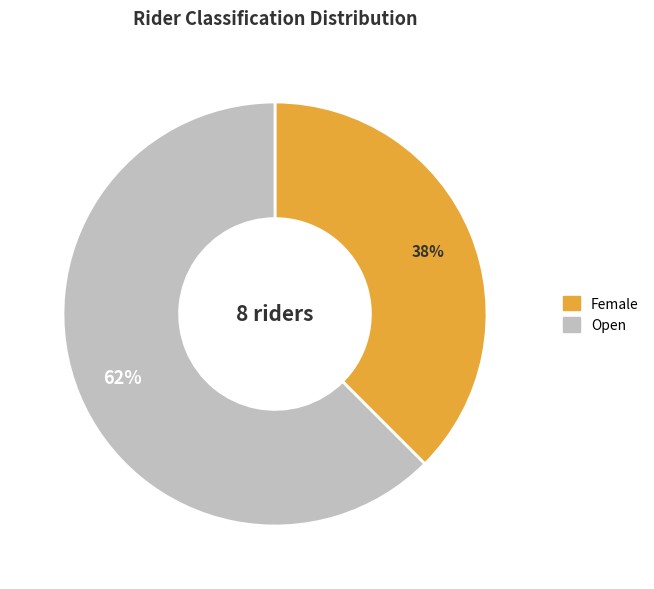

The Female slice represents 38% of the pie. True or false?

True